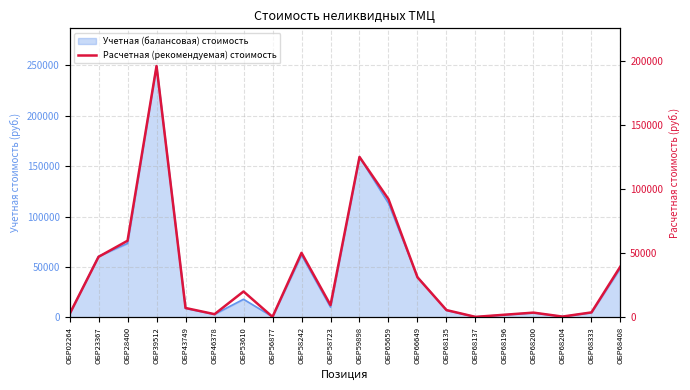

What is the sum of all values?

701209.7